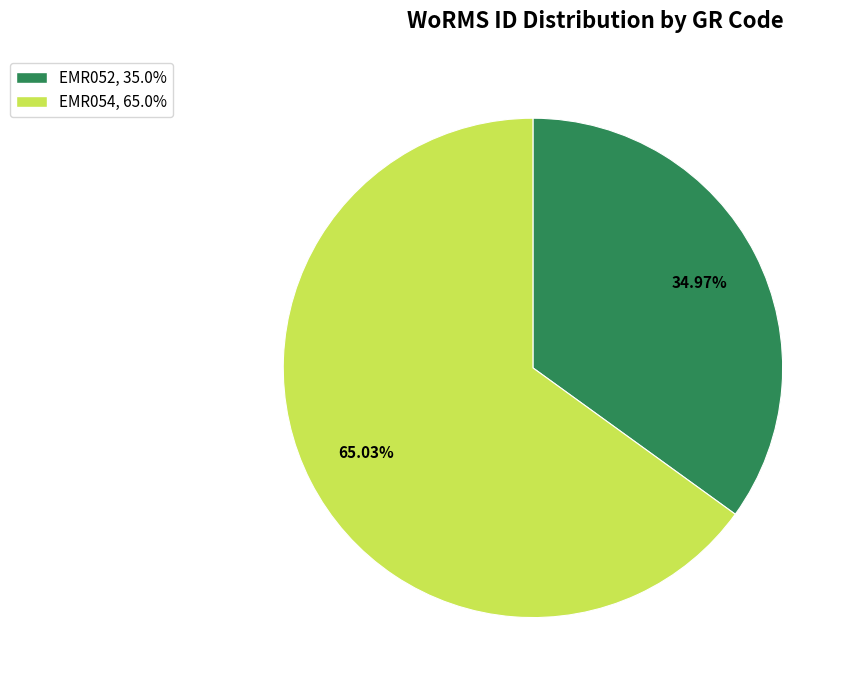

What is the largest slice in the pie chart?

EMR054